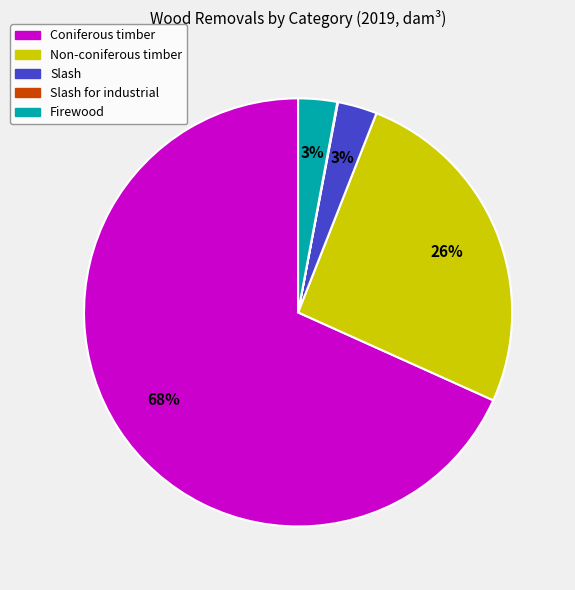

Do Coniferous timber and Firewood together represent more than half of the pie?

Yes